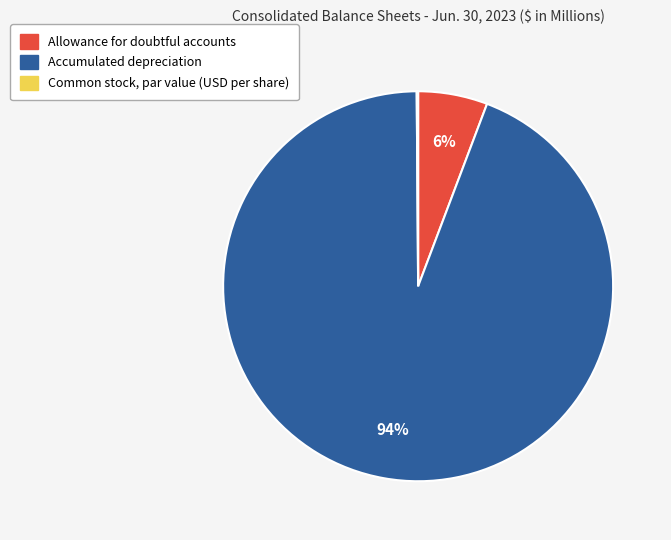

To the nearest percent, what percentage of the pie is Accumulated depreciation?

94%